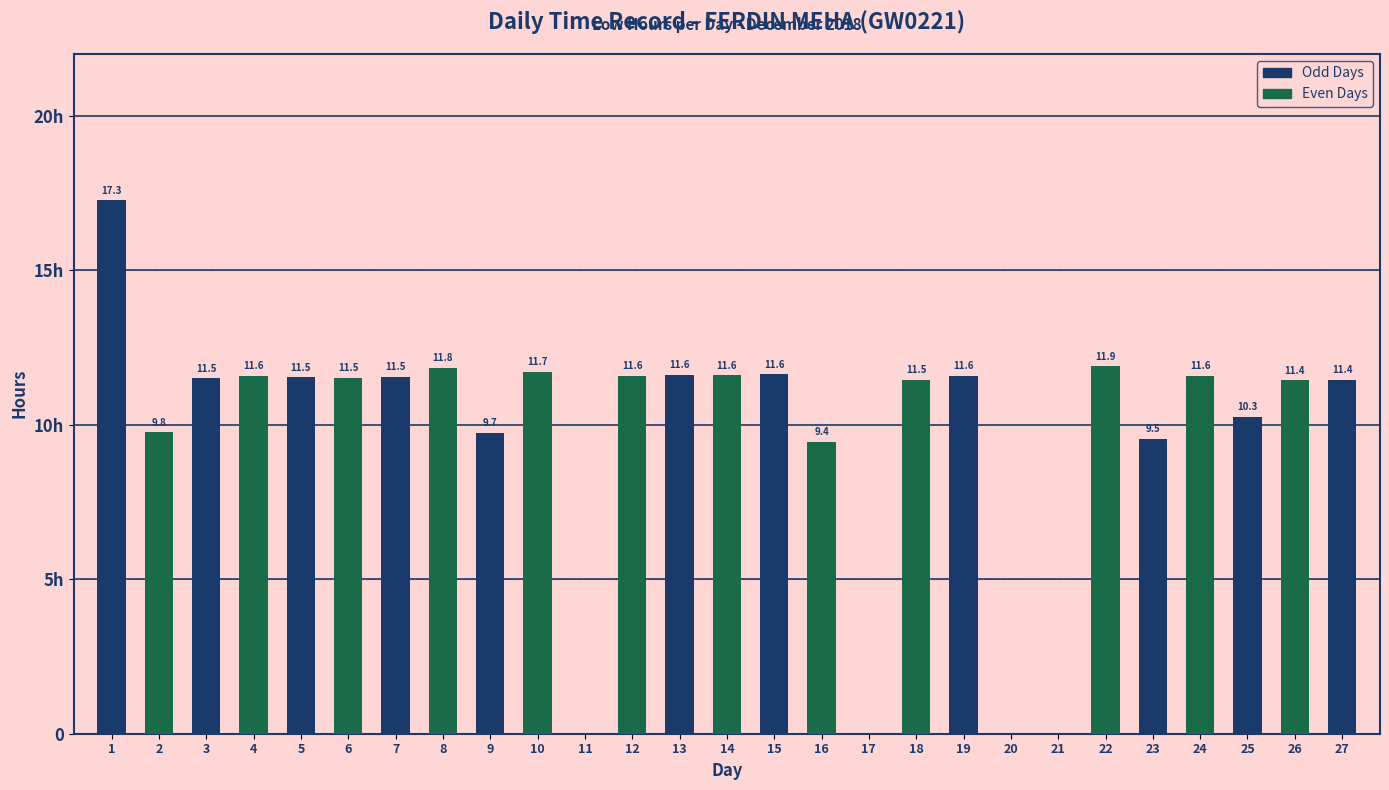

Between 26 and 23, which is larger?

26